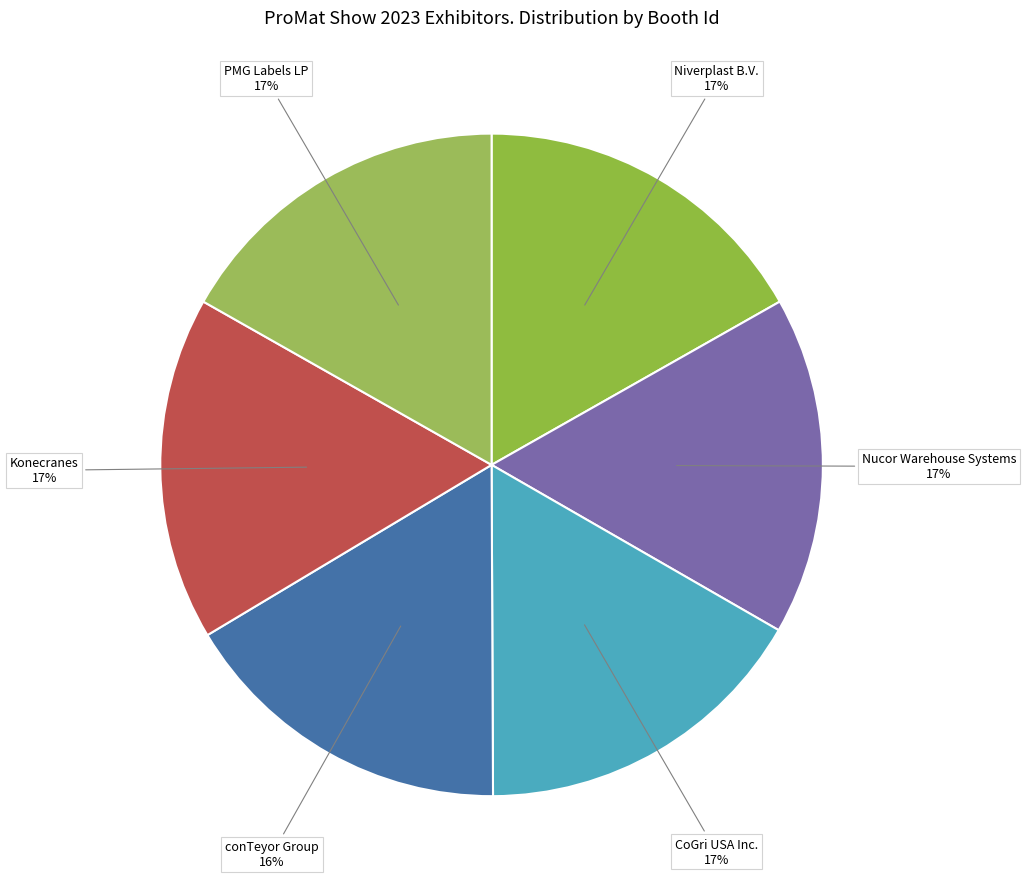

How many slices are in this pie chart?

6